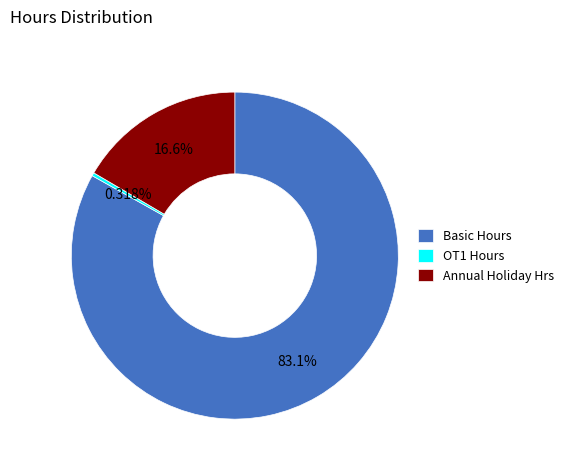

Which has a higher value, OT1 Hours or Basic Hours?

Basic Hours